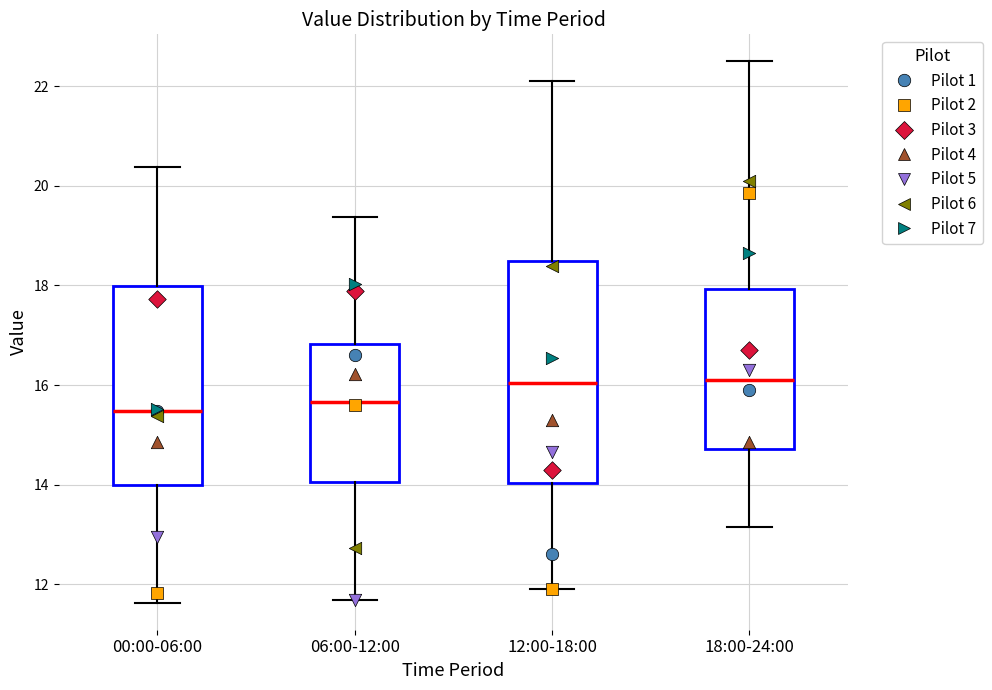

Comparing the boxes themselves (not the whiskers), which one is the tallest?

12:00-18:00